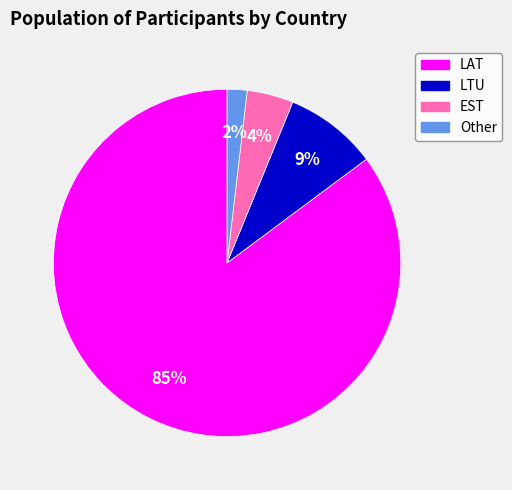

To the nearest percent, what is the average slice percentage?

25%